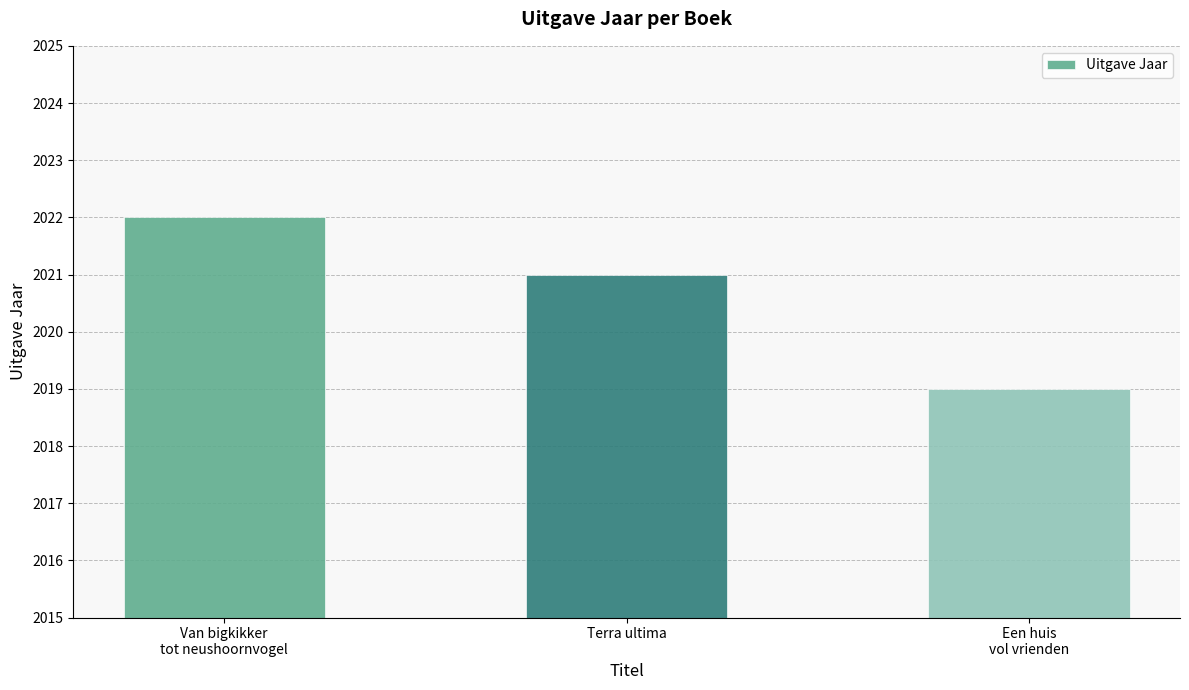

Does the chart contain stacked bars?

No